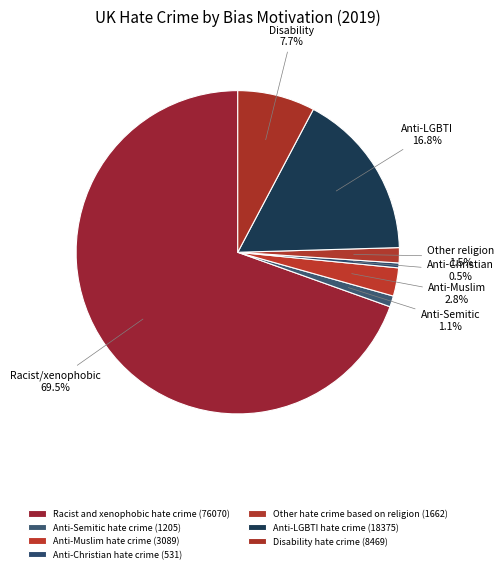

How much of the chart is everything except Racist and xenophobic hate crime?

30.5%